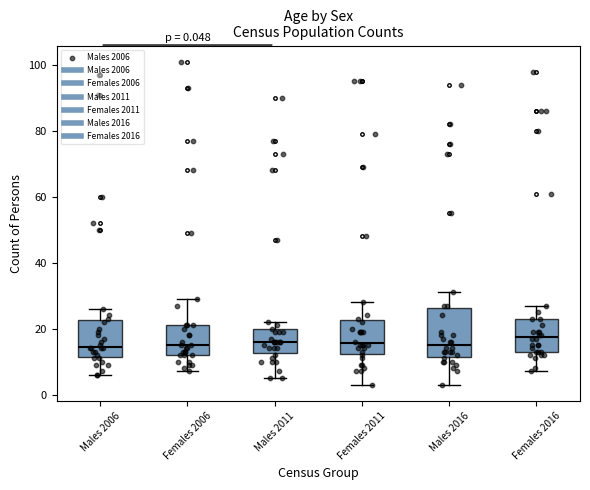

Which box is the tallest, from its lower edge to its upper edge?

Males 2016